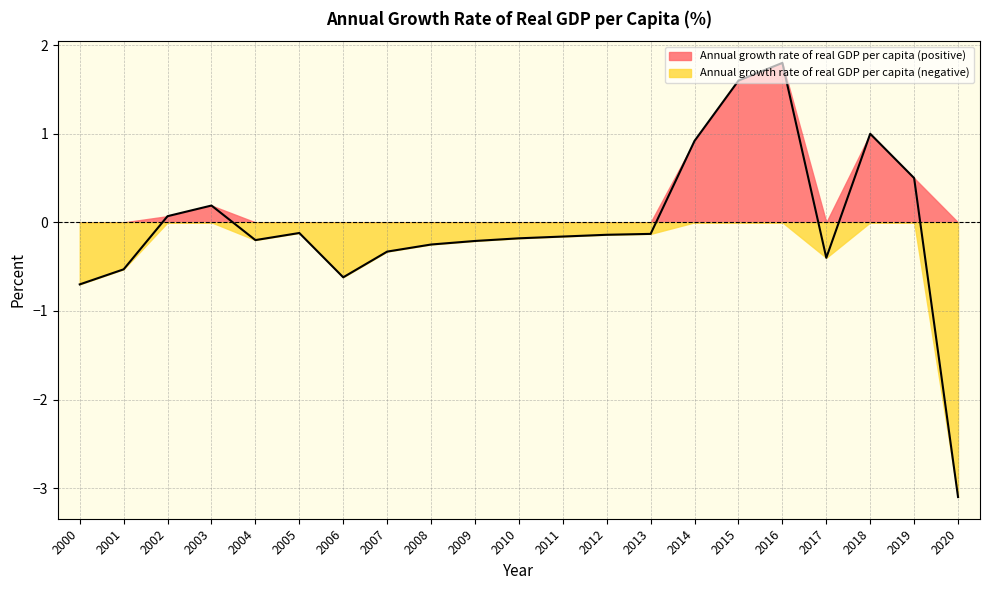

How many interior local valleys (lower than both neighbors) does the data have?

3